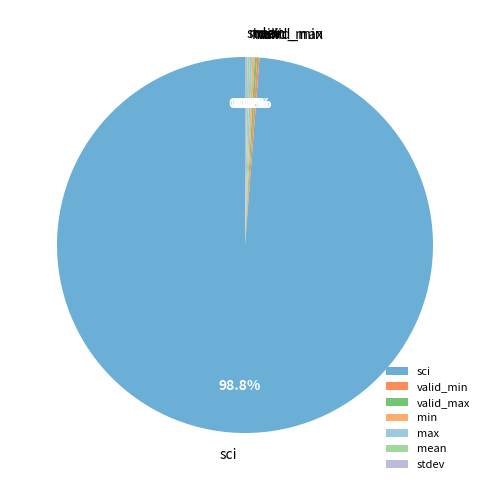

Which category accounts for the majority?

sci